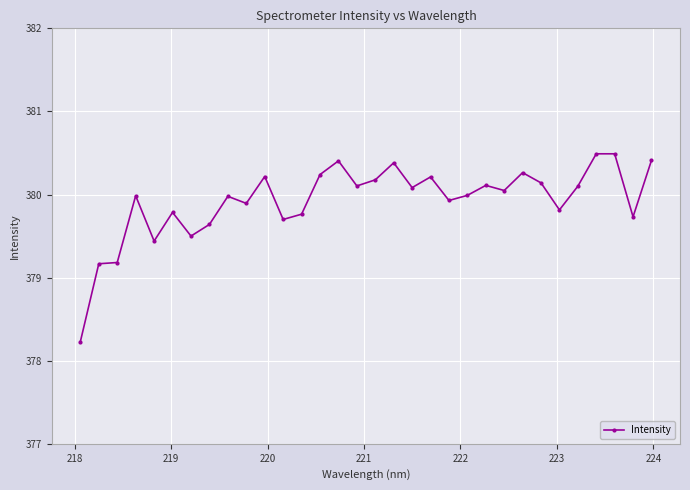

What is the value of the 28th point from the left?

380.1